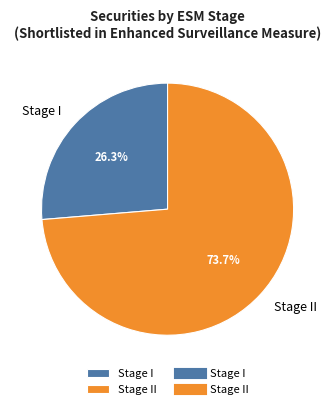

What is the total percentage of Stage I and Stage II?

100.0%